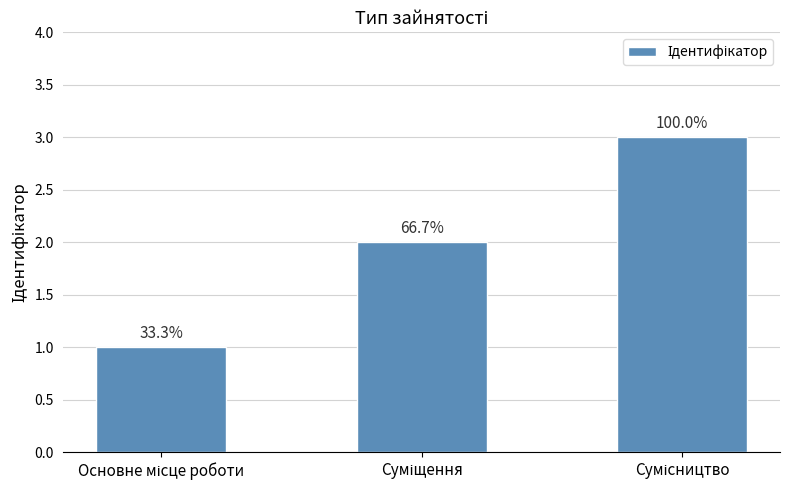

How many bars are there in total?

3